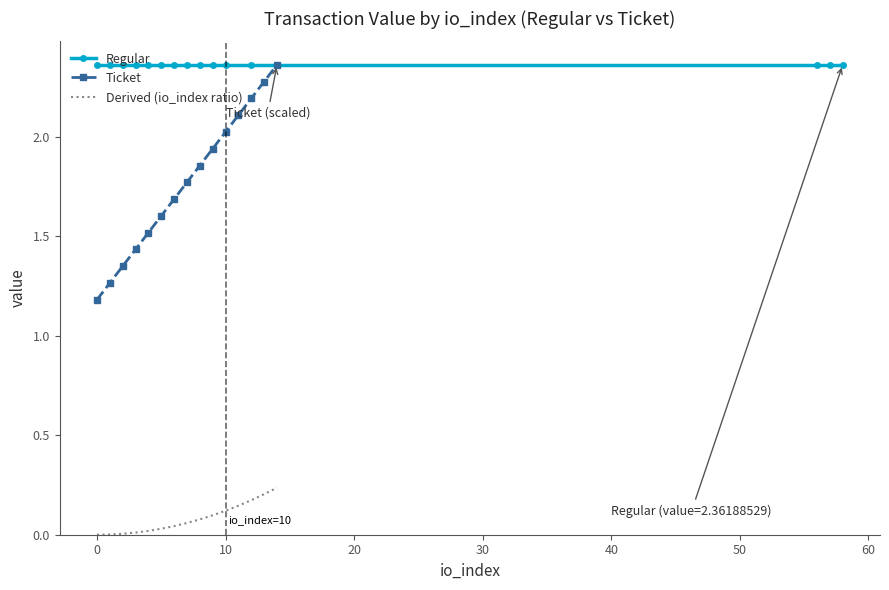

List the series in order of their peak value, lowest first.

Derived (io_index ratio), Regular, Ticket